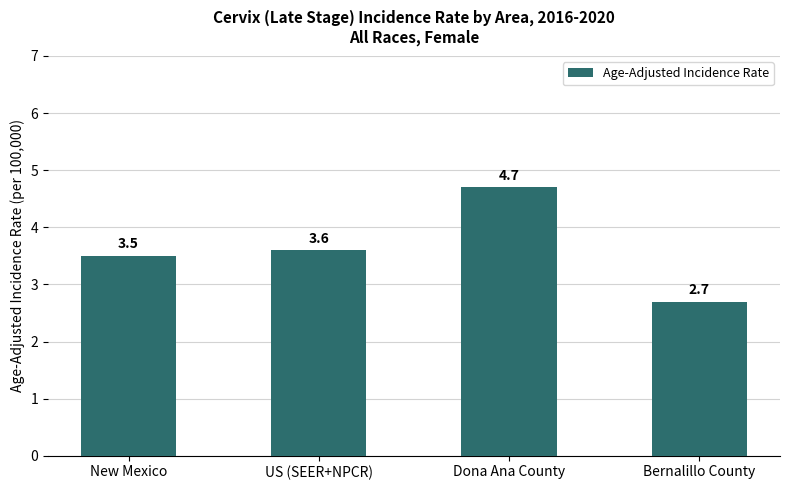

What is the value of the 1st bar from the left?

3.5